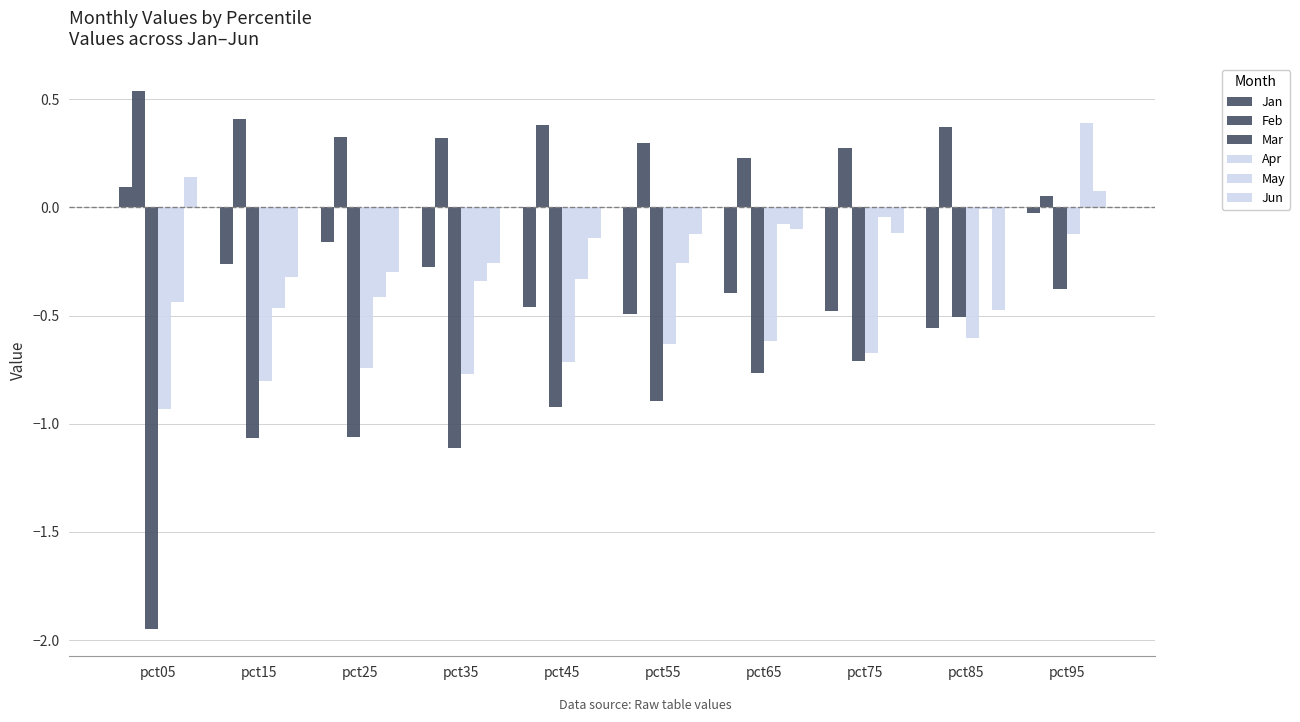

What is the total value across all series at pct35?

-2.4